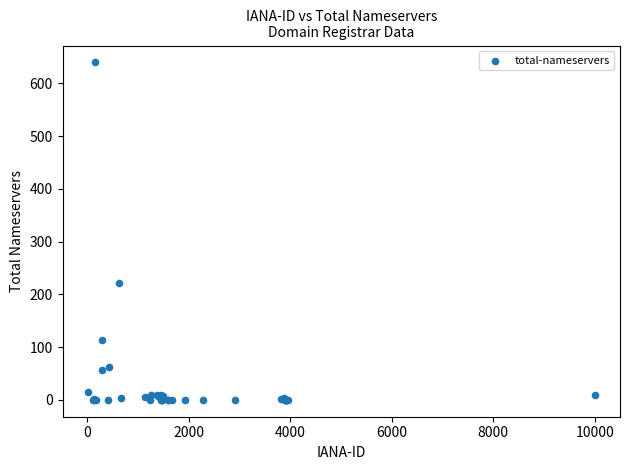

What Y value in the scatter plot is closest to 320?

221